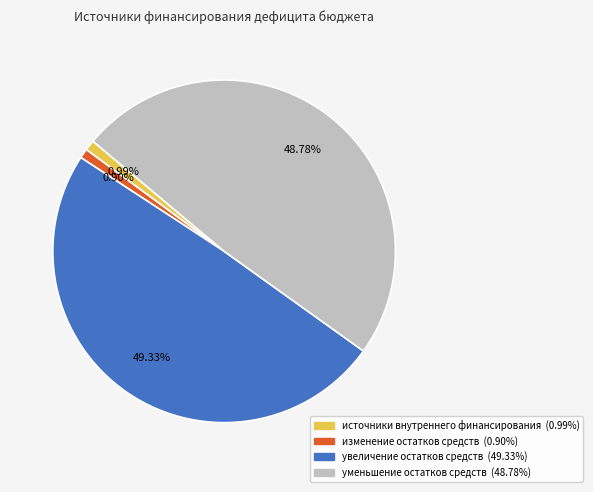

Is the sum of увеличение остатков средств and уменьшение остатков средств greater than half?

Yes